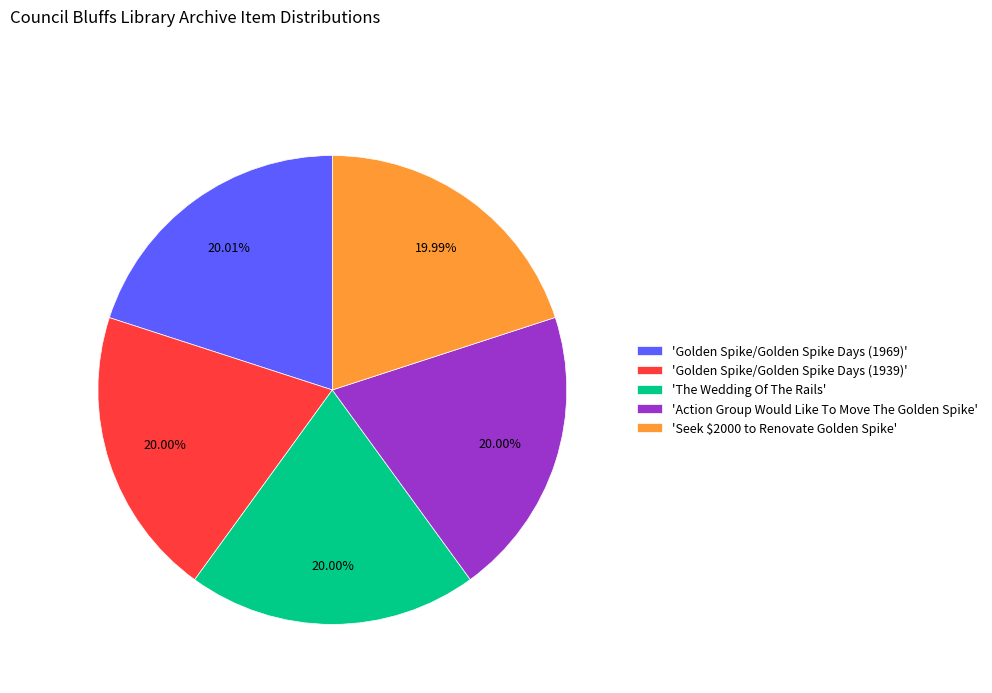

Do 'Golden Spike/Golden Spike Days (1969)' and 'Seek $2000 to Renovate Golden Spike' together represent more than half of the pie?

No